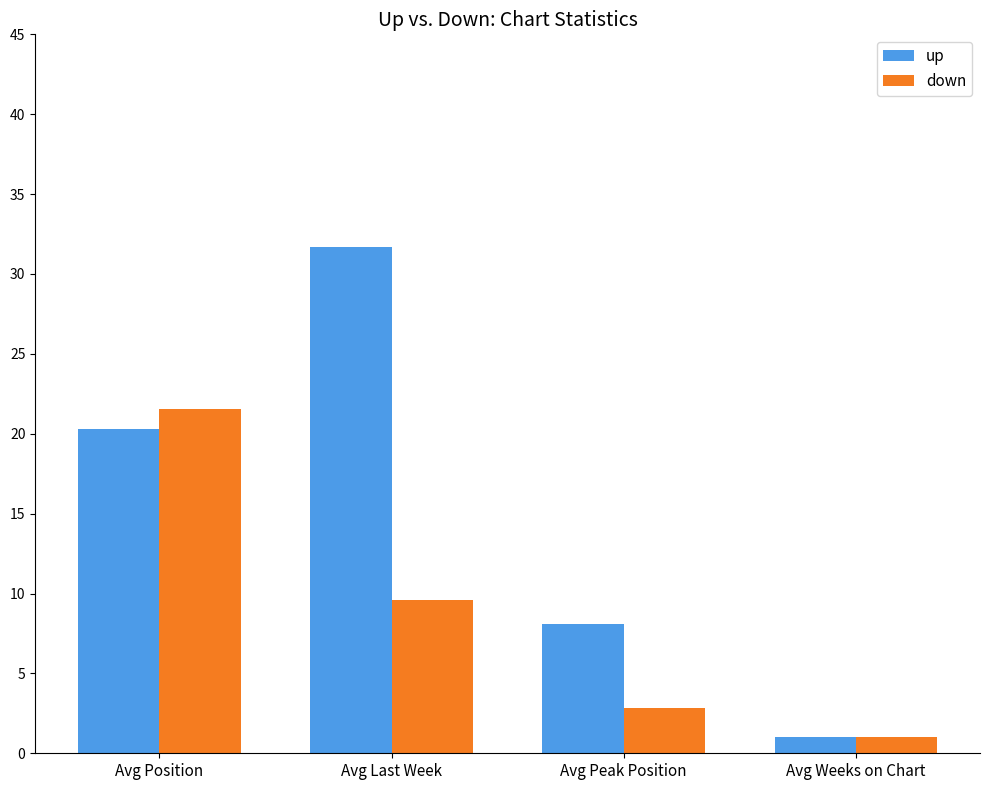

What is the difference between the maximum and second lowest values in the down series?

18.7